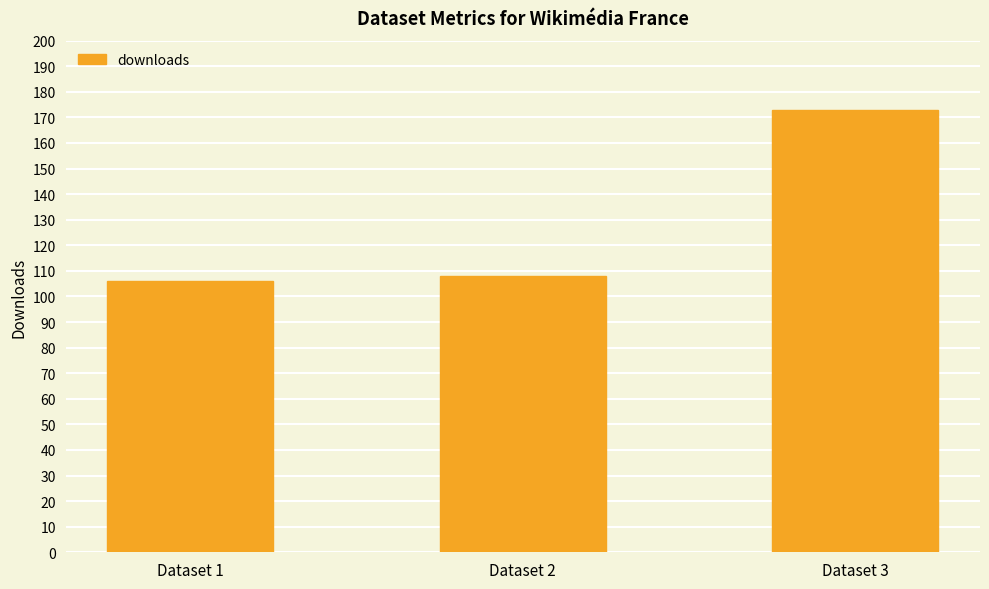

What is the maximum value shown in the chart?

173